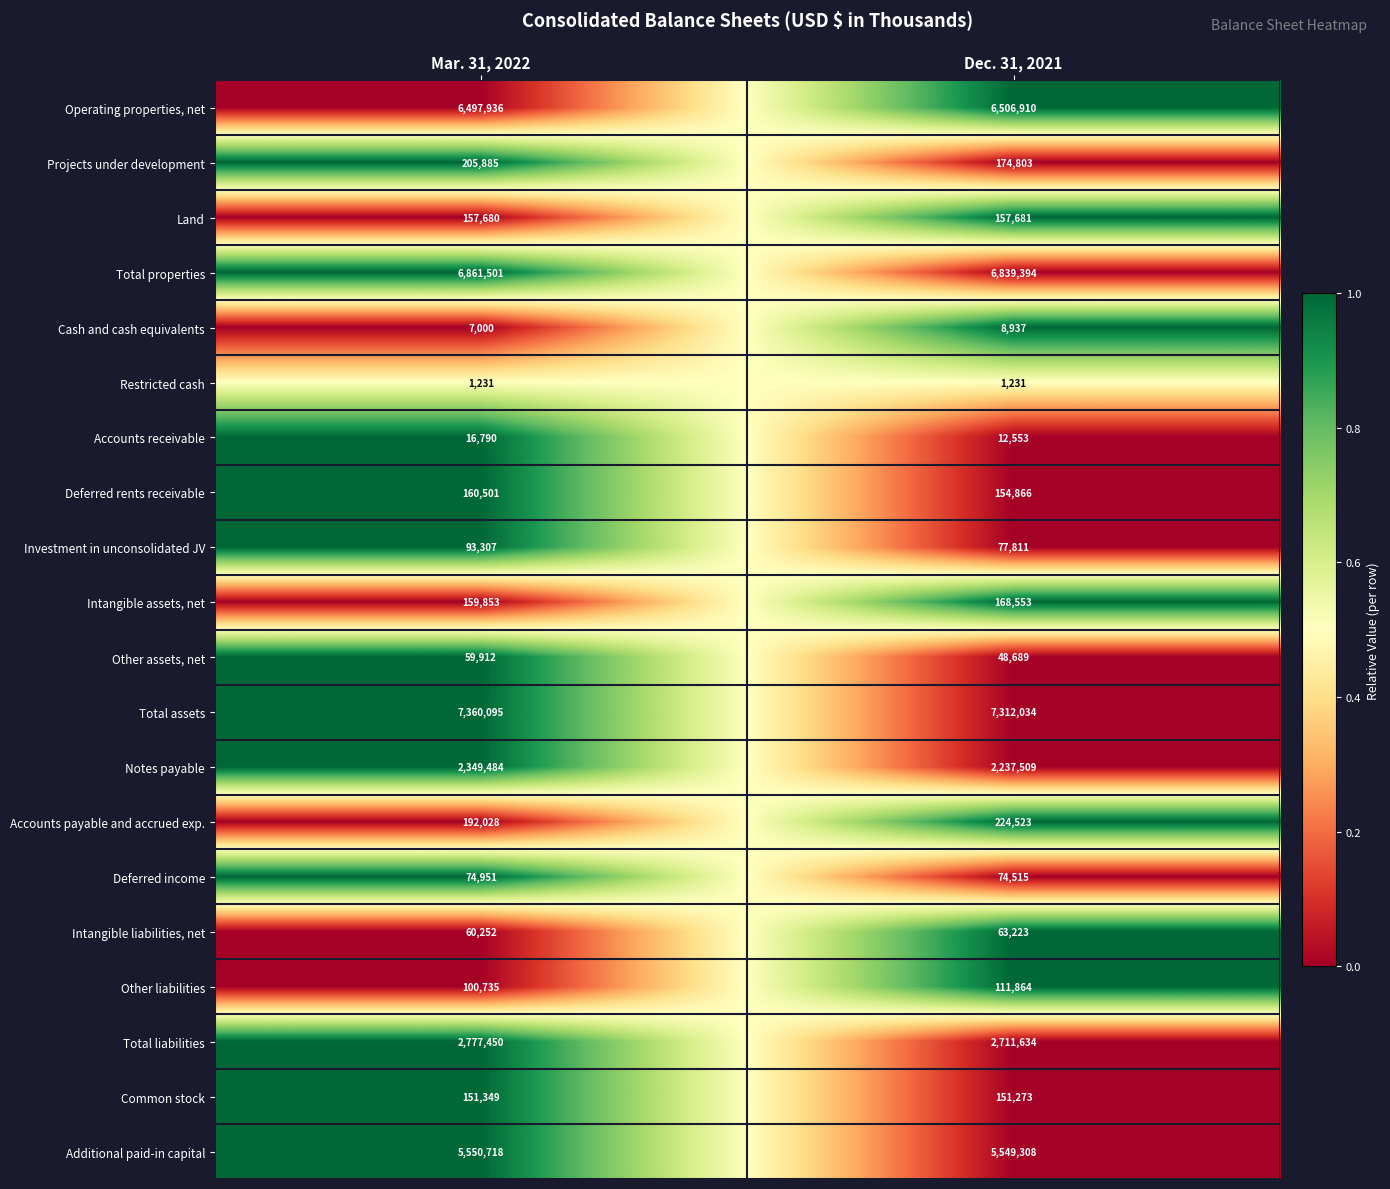

The Accounts receivable series shows 18015 at Dec. 31, 2021. True or false?

False